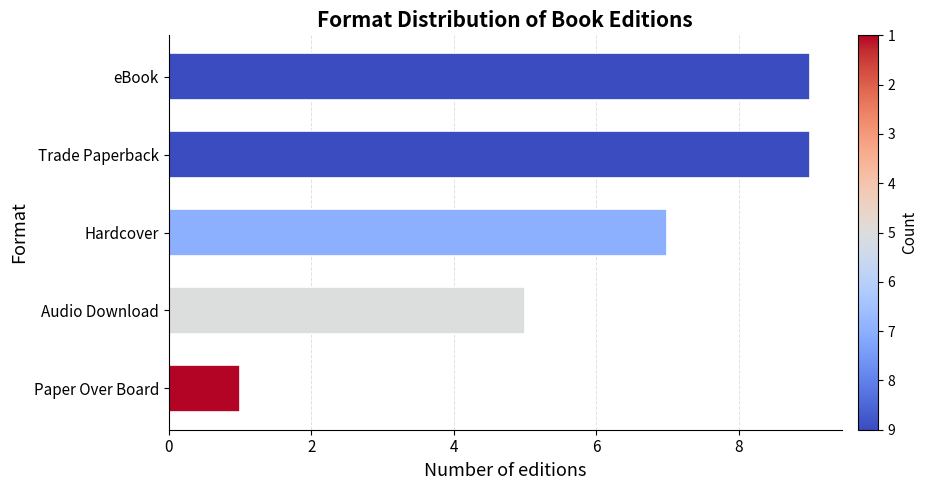

The chart shows a value of 9 at eBook. True or false?

True